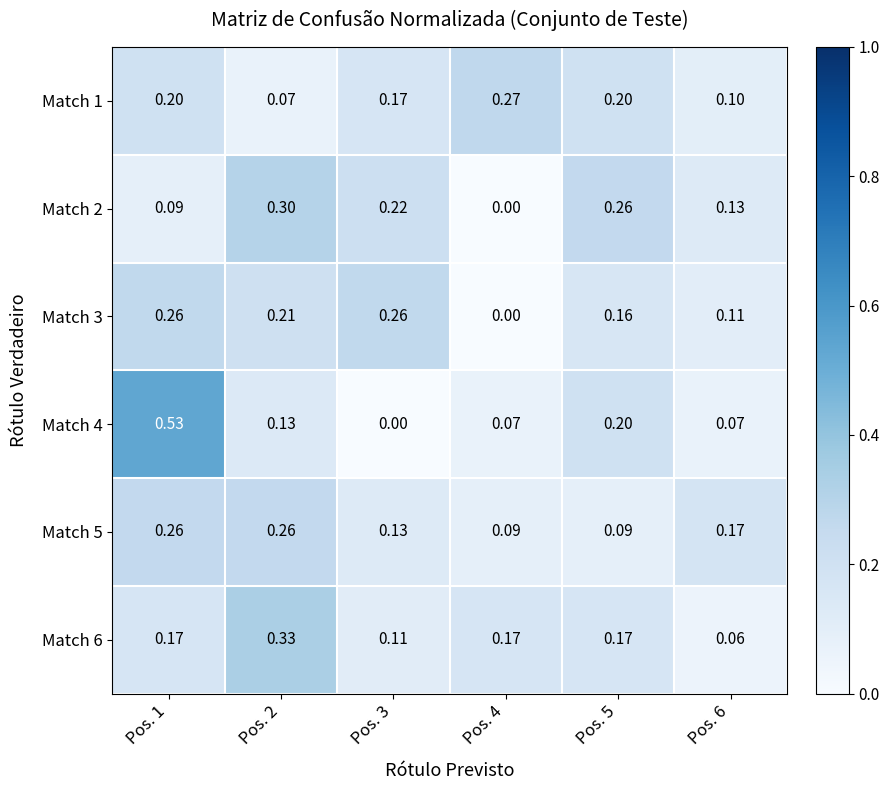

What is the difference between the highest and lowest values at Pos. 3?

0.3